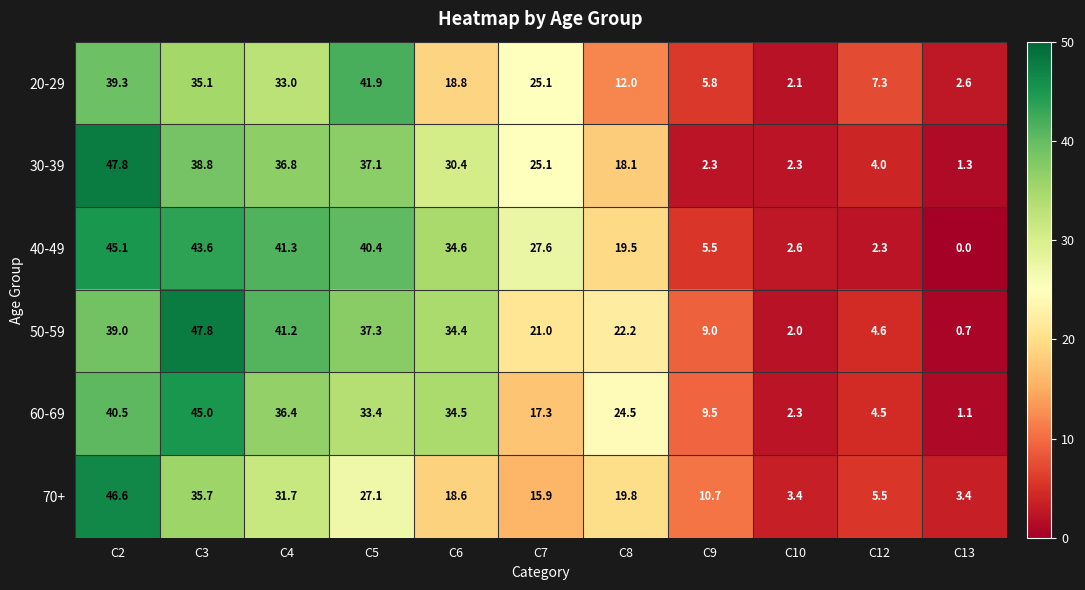

Which series has the largest total across all categories?

40-49